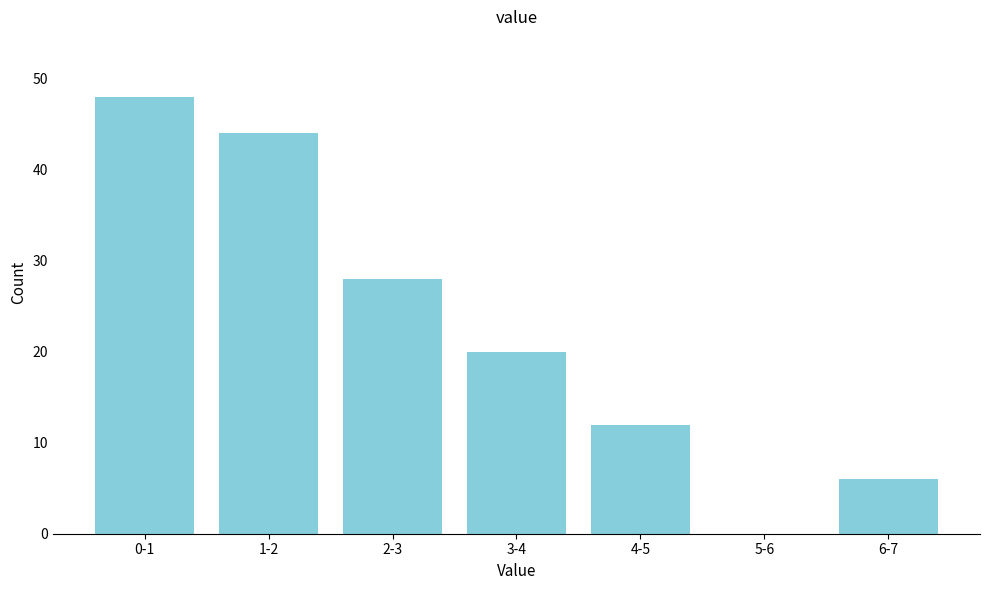

Reading right to left, what are all the values shown in this chart?

6-7=6	5-6=0	4-5=12	3-4=20	2-3=28	1-2=44	0-1=48